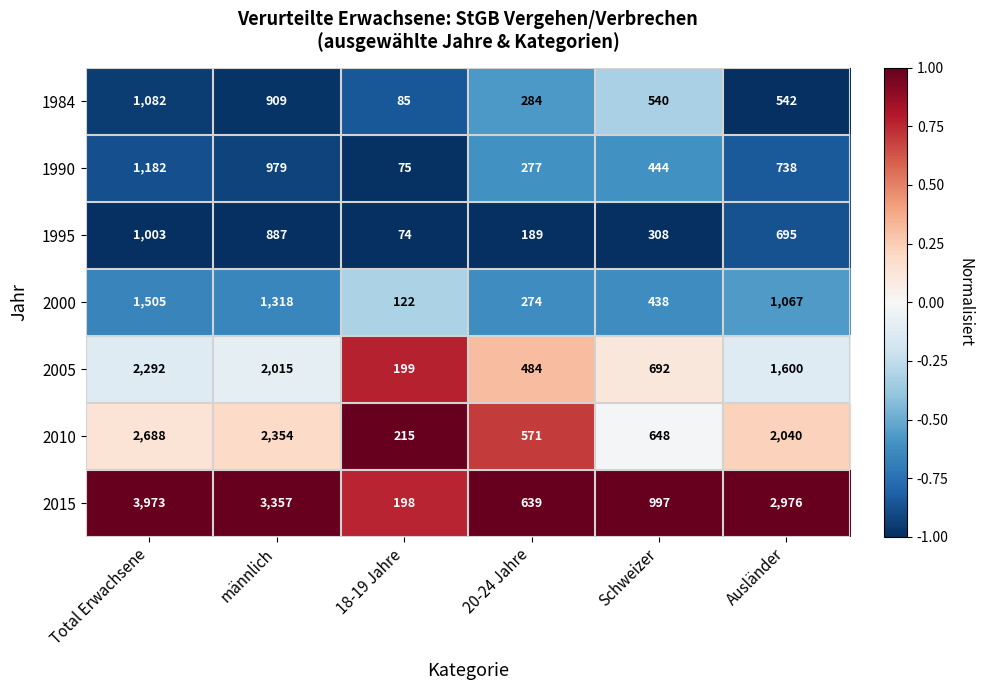

Which series has the widest spread of values?

2015